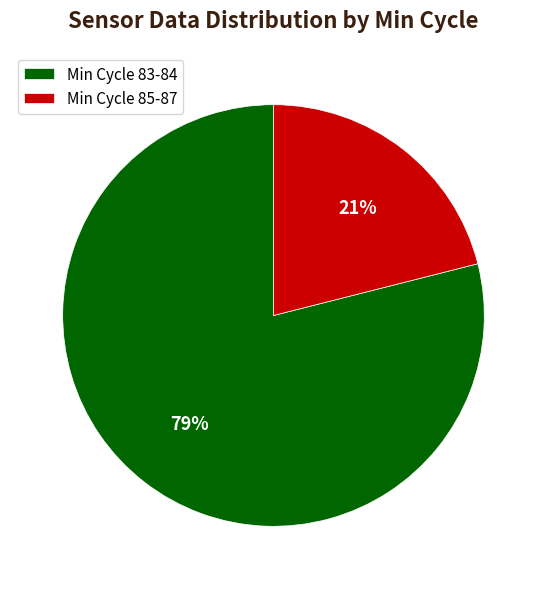

Which category accounts for the majority?

Min Cycle 83-84